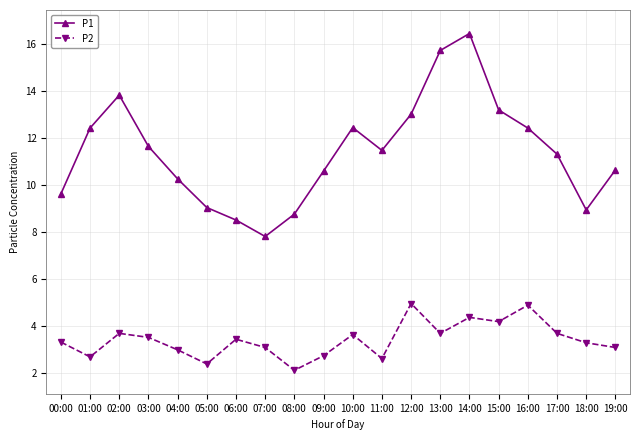

True or false: P2 has more than 2 interior local peaks.

True